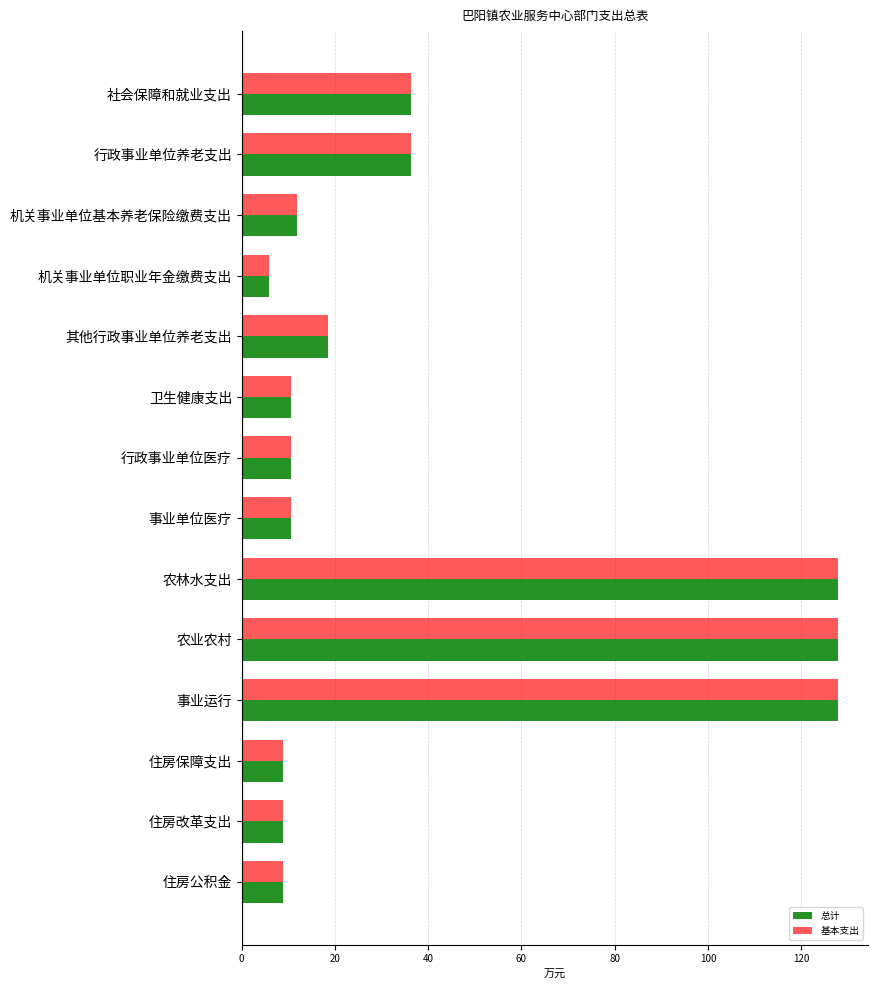

What is the approximate value of 基本支出 at 卫生健康支出?

10.5